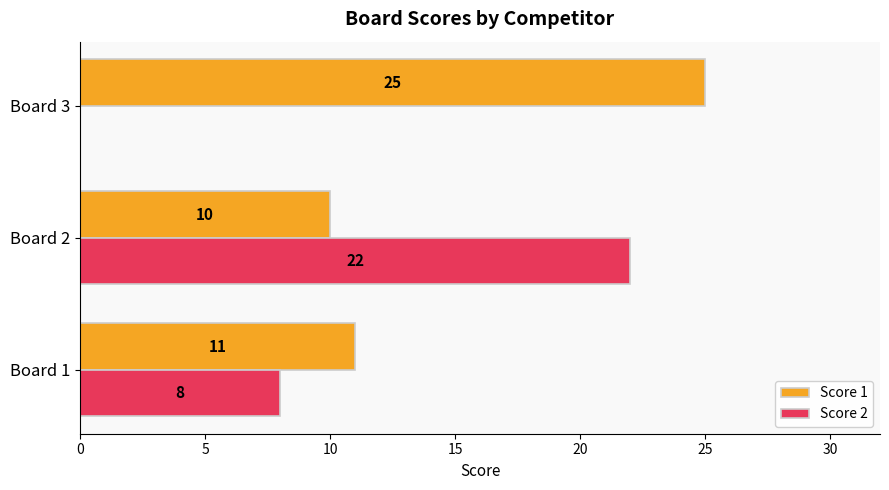

At which category does the chart reach its peak across all series?

Board 3